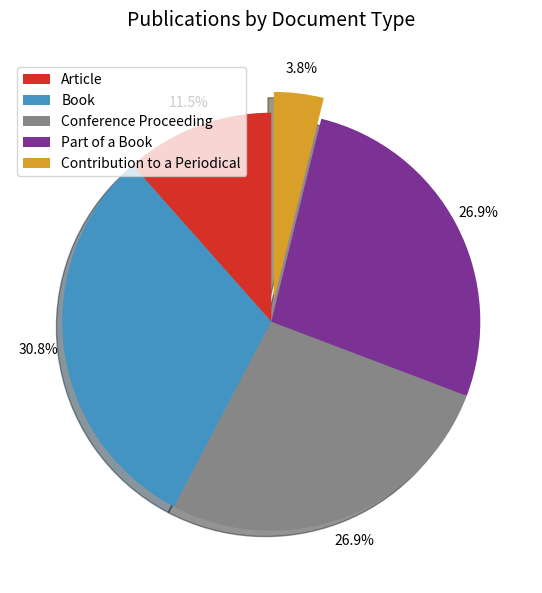

How much of the chart is everything except Part of a Book?

73.1%